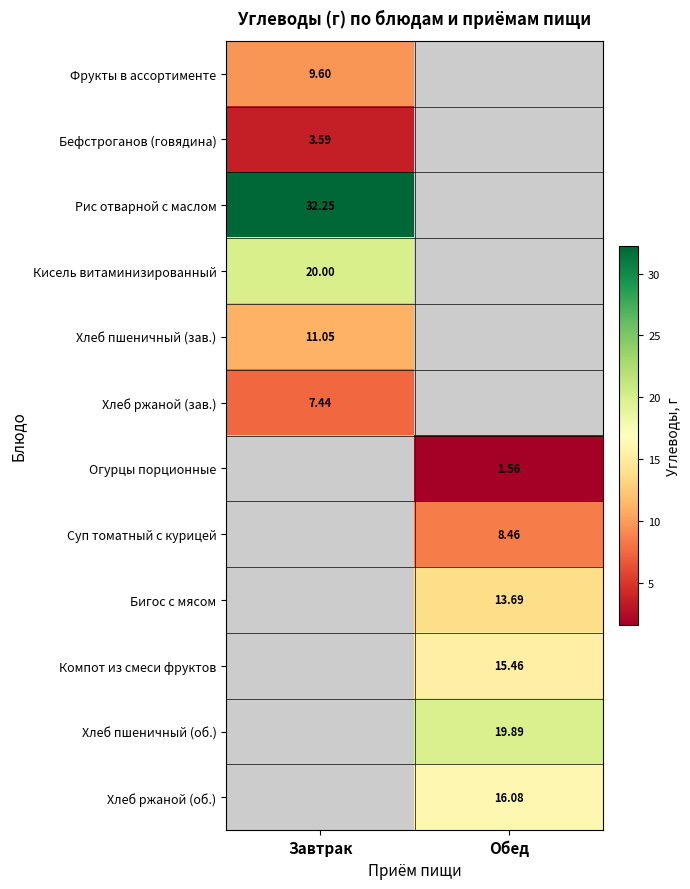

Is the value of Компот из смеси фруктов at Обед greater than the value of Хлеб ржаной (об.) at Обед?

No